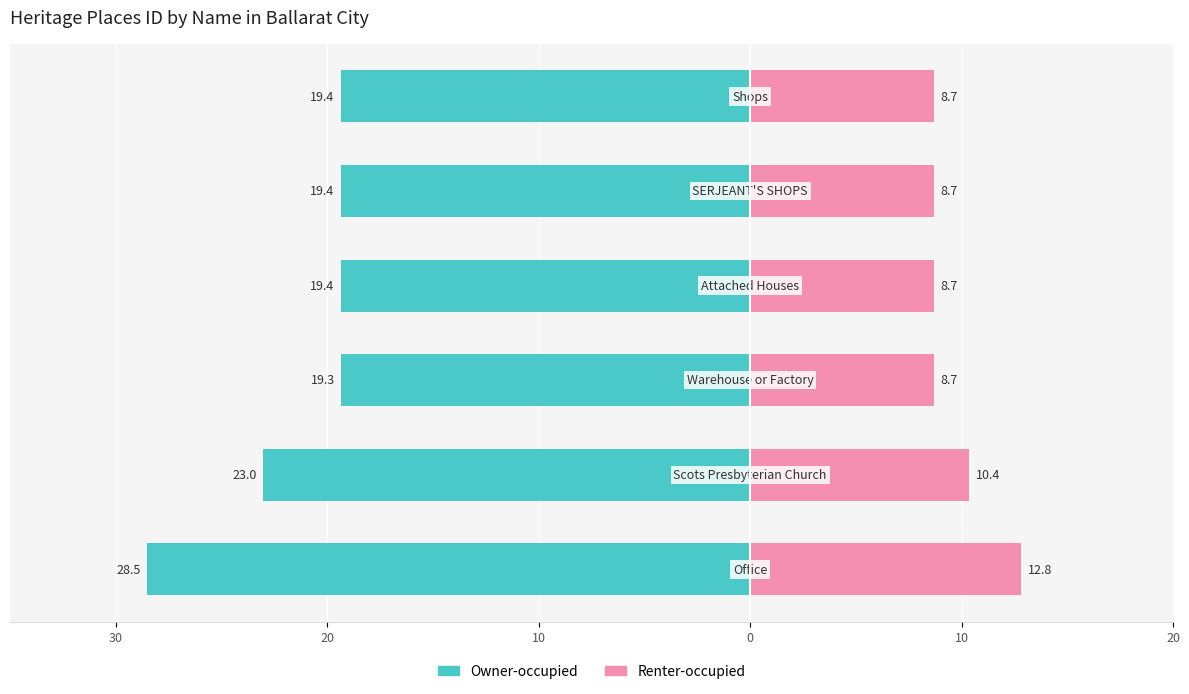

What is the approximate value of Renter-occupied at 20?

8.7